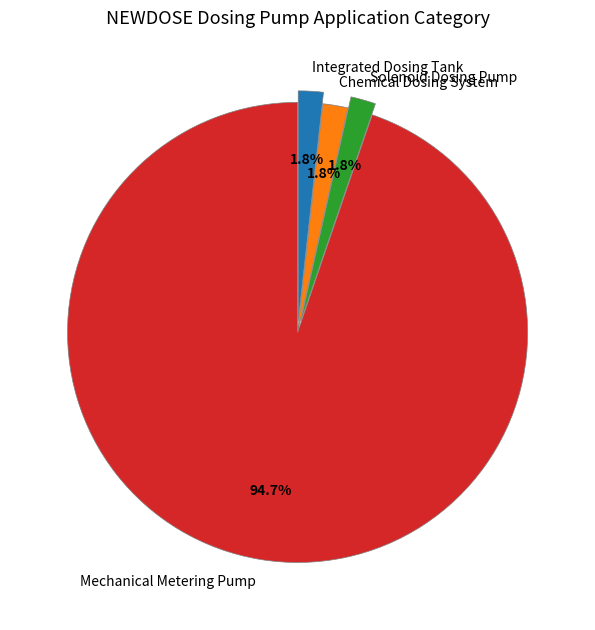

How much of the chart is everything except Solenoid Dosing Pump?

98.2%